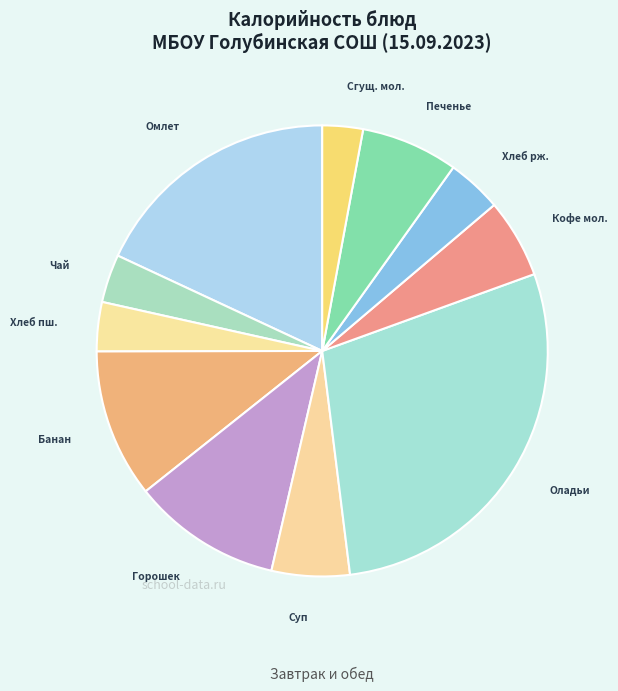

Approximately how many times larger is the value at Кофе мол. compared to Омлет?

0.3